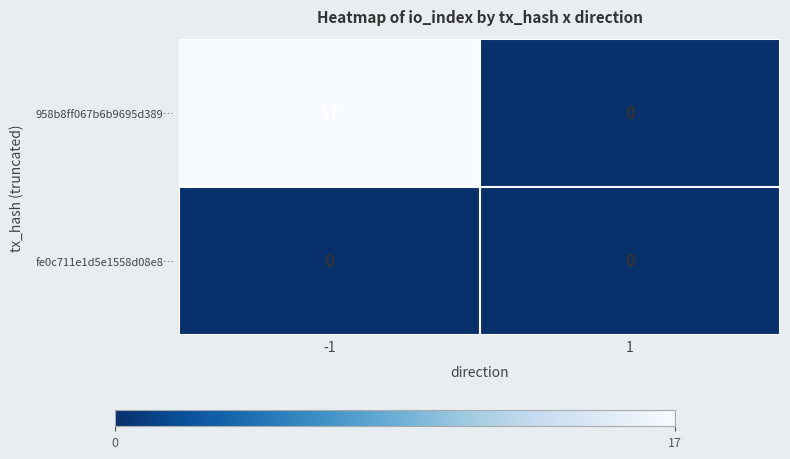

What is the sum of the 958b8ff067b6b9695d389… values at -1 and 1?

17